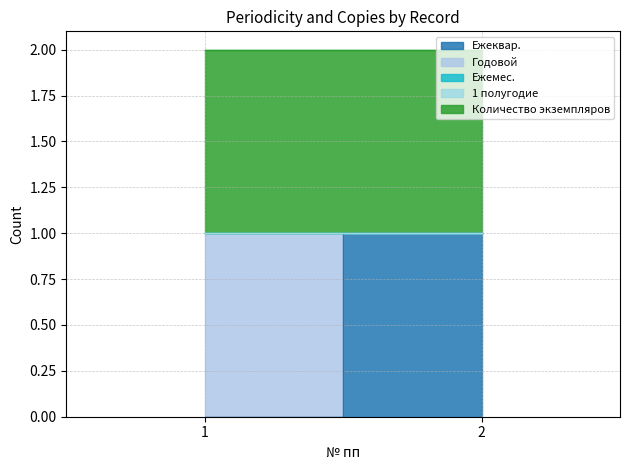

True or false: Годовой has a value of 1 at 1.

False